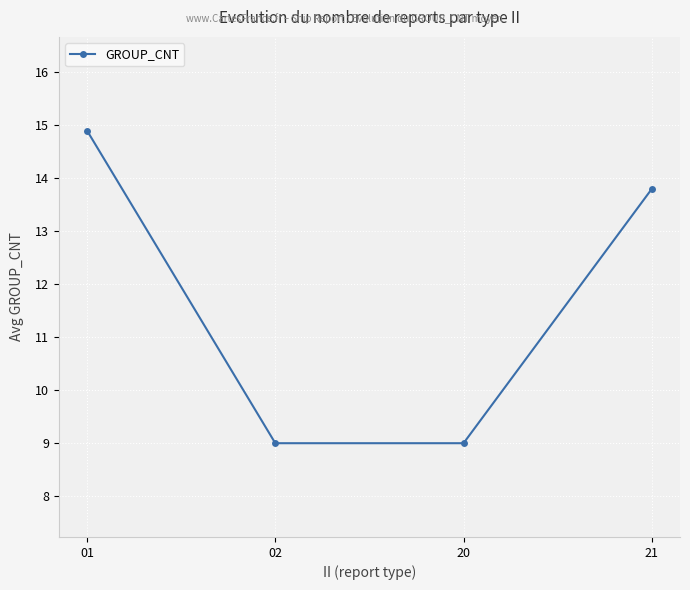

Where does the data first go above 13?

01